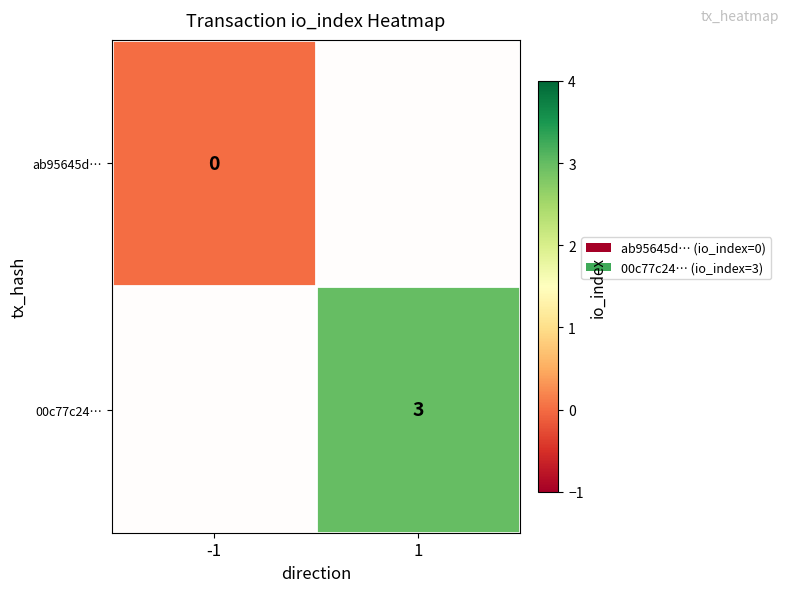

The ab95645d… series shows 0.0 at -1. True or false?

True